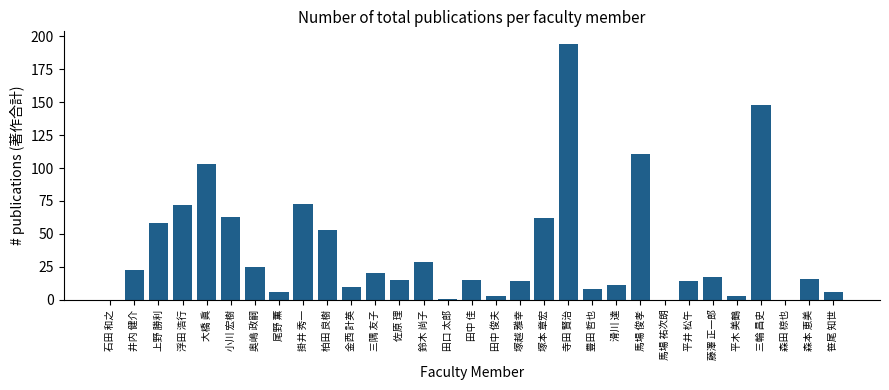

Which category has the highest value across all series?

寺田 賢治